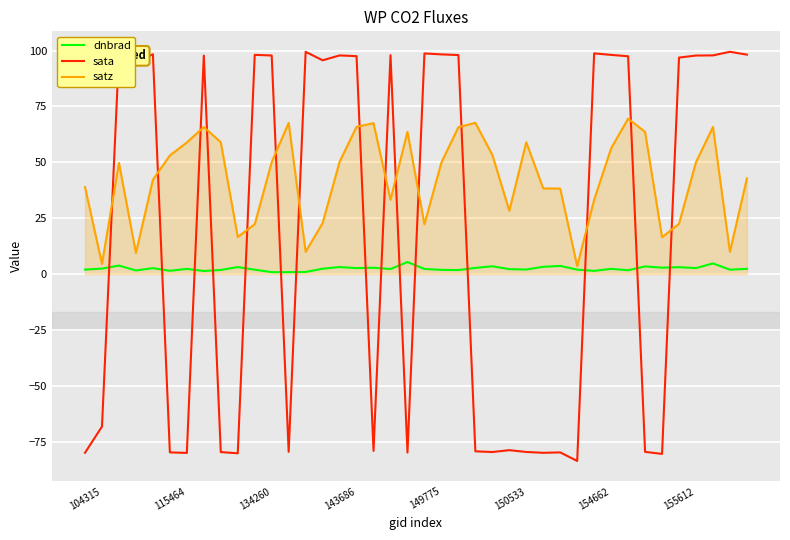

Which series has the largest range (max minus min)?

sata